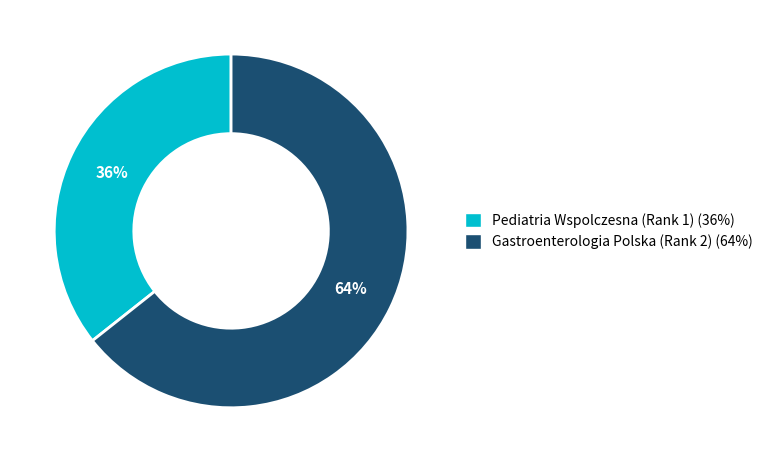

What is the ratio of the value at Gastroenterologia Polska (Rank 2) to the value at Pediatria Wspolczesna (Rank 1)?

1.8